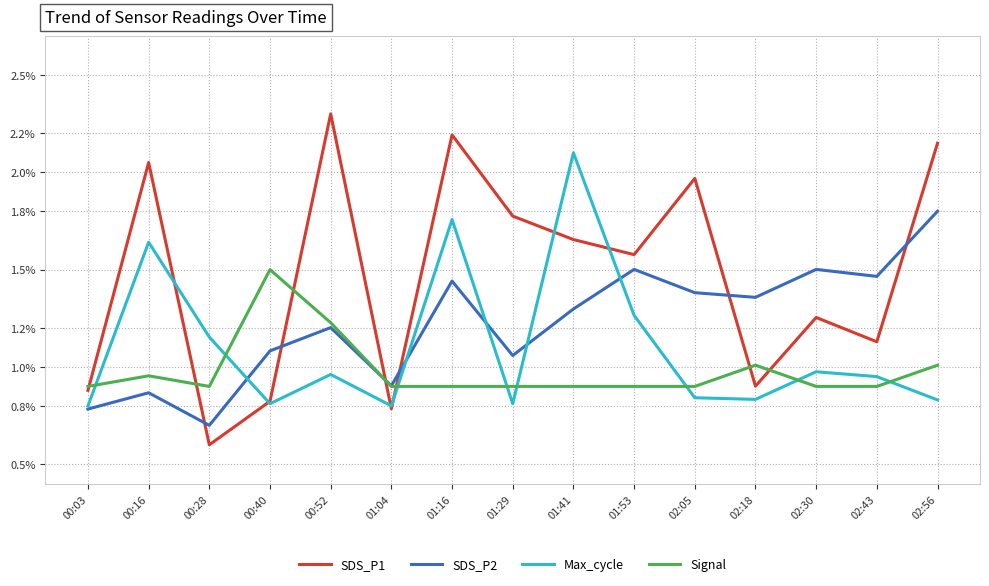

Which category has the highest value across all series?

00:52